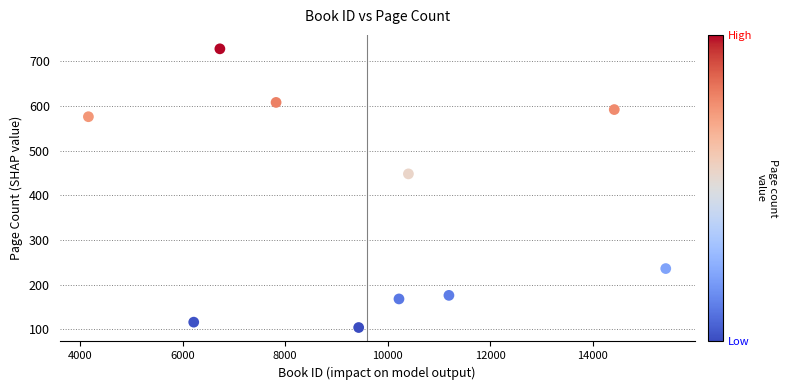

What Y value in the scatter plot is closest to 416?

448